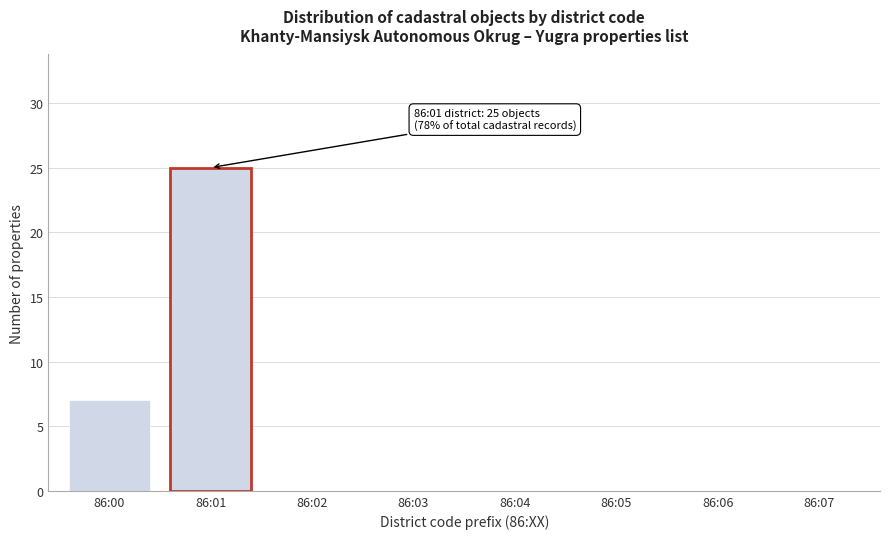

Reading left to right, what are all the values shown in this chart?

86:00=7	86:01=25	86:02=0	86:03=0	86:04=0	86:05=0	86:06=0	86:07=0